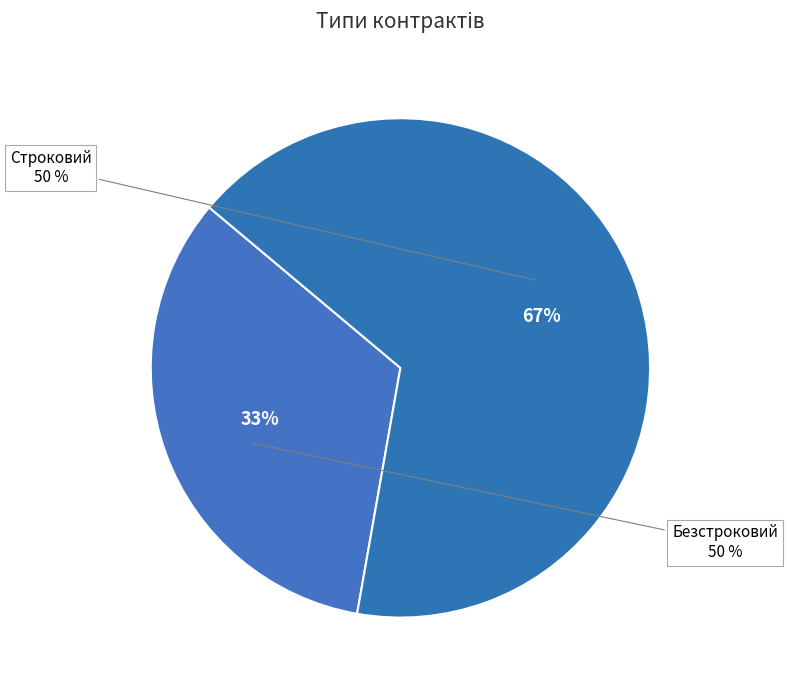

Is there a majority slice in this chart?

Yes